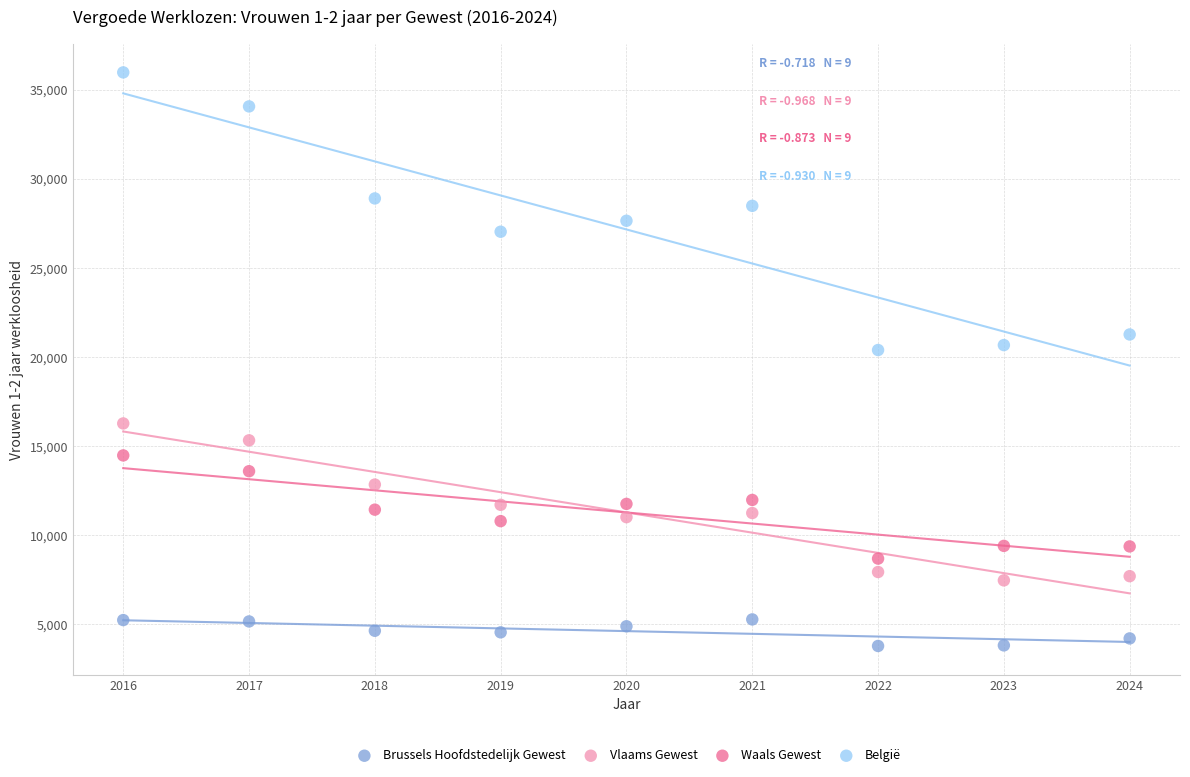

Across all data points, what is the range of X values (max minus min)?

8.0